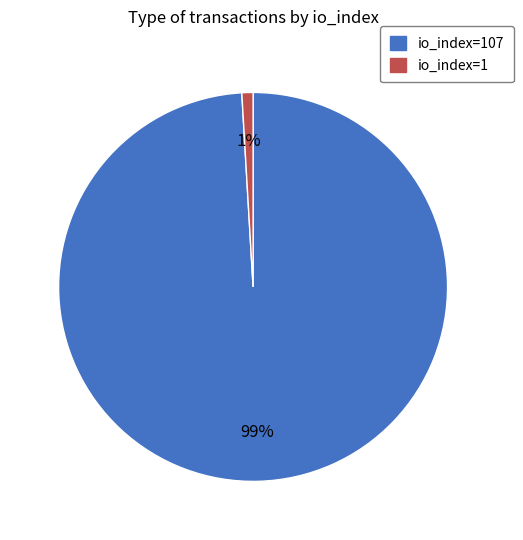

Do io_index=107 and io_index=1 together represent more than half of the pie?

Yes